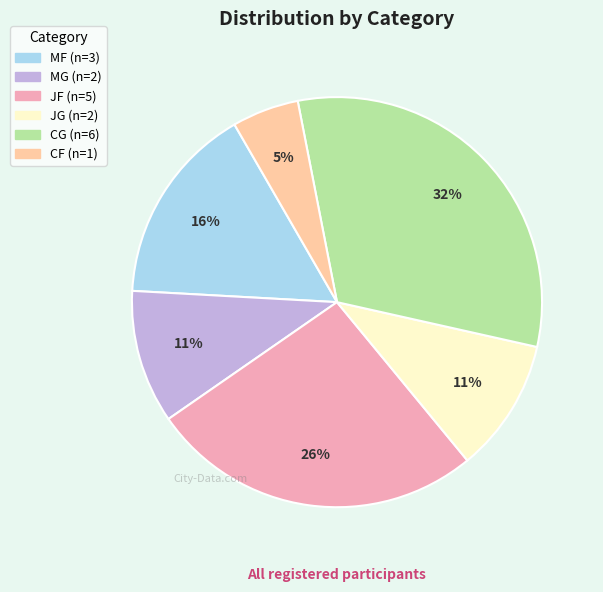

Is there a majority slice in this chart?

No